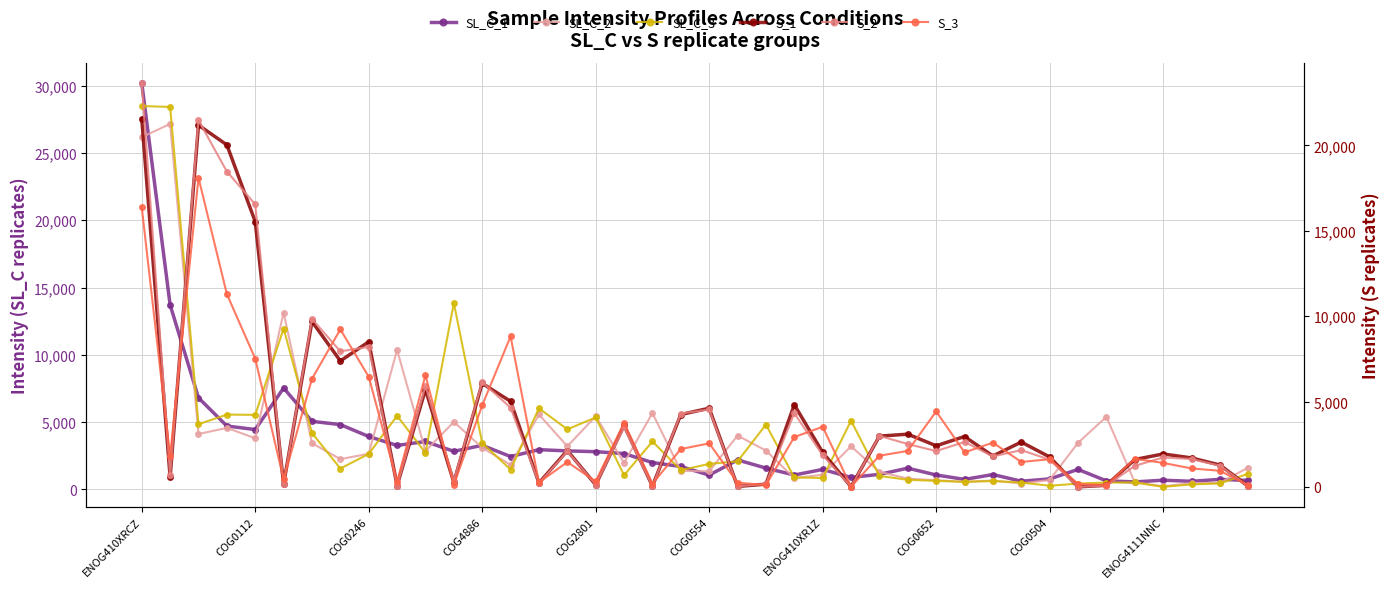

Is it true that SL_C_1 equals 2866.1 at 15?

True